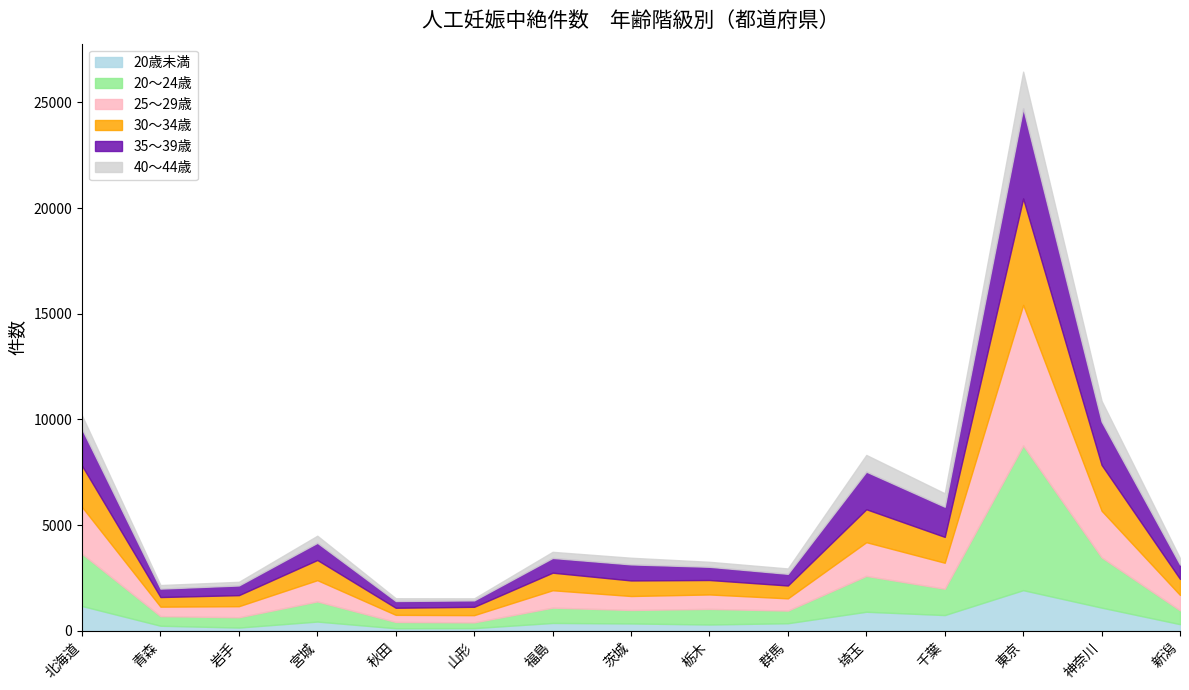

At which label is 25～29歳 closest to 3491?

北海道